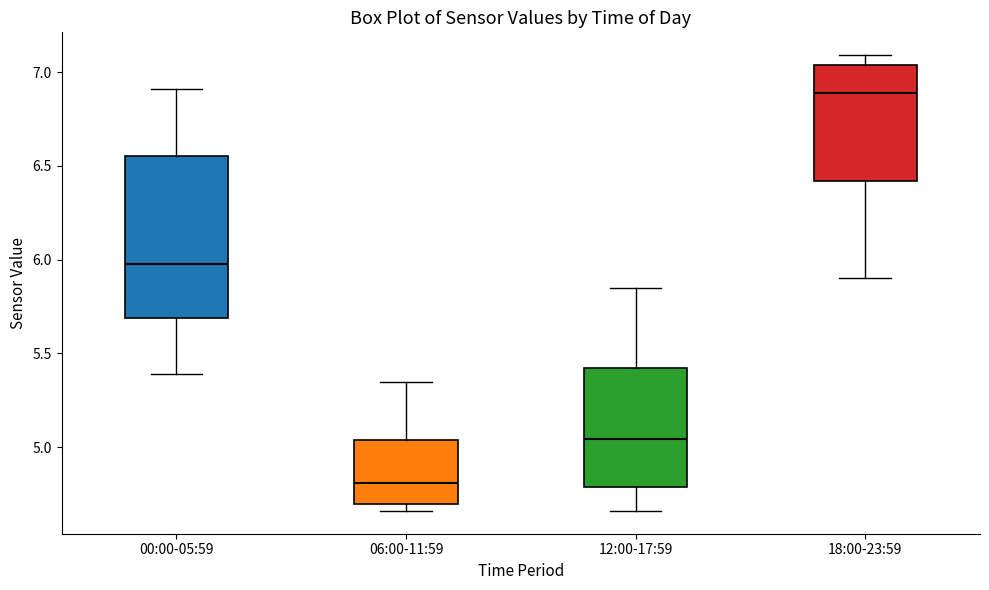

Comparing the boxes themselves (not the whiskers), which one is the tallest?

00:00-05:59